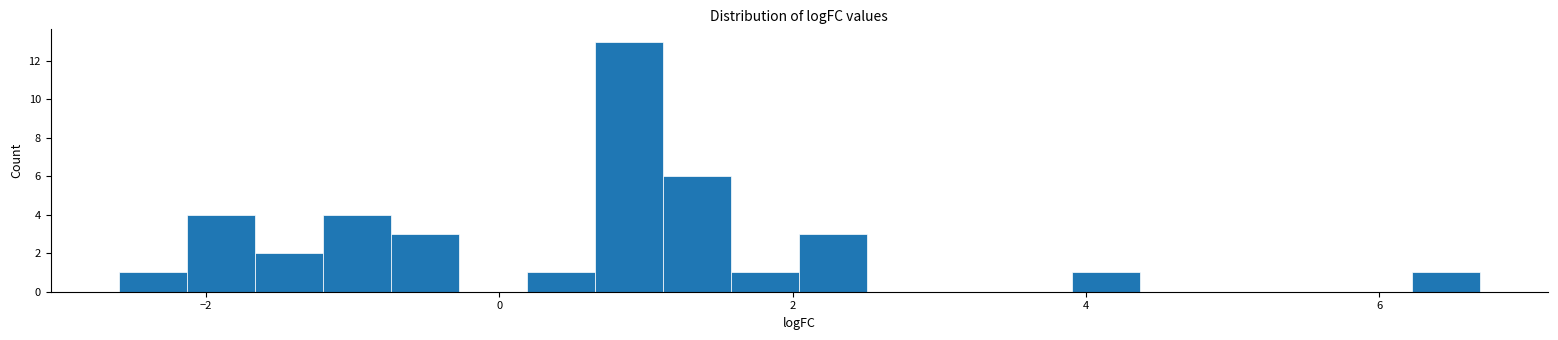

Read against the x-axis, roughly where is the centre of the tallest bar?

0.8